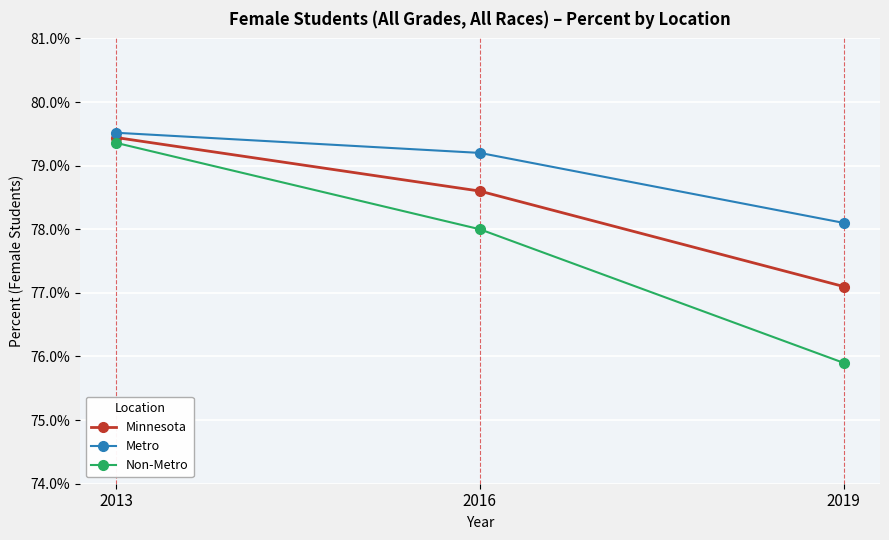

Rank the series by their maximum value, from lowest to highest.

Non-Metro, Minnesota, Metro